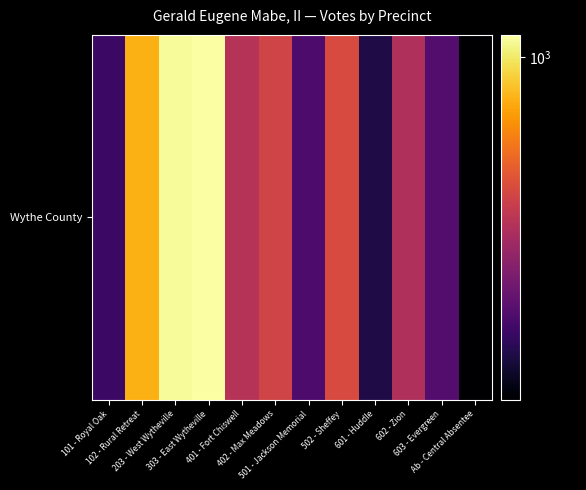

What is the sum of the values at 102 - Rural Retreat and 502 - Sheffey?

1357